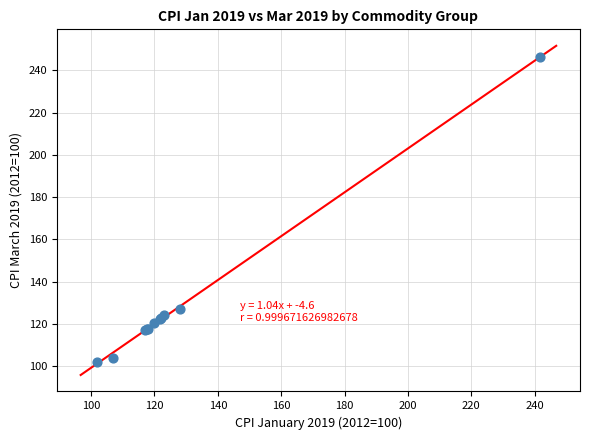

What Y value in the scatter plot is closest to 174?

127.2